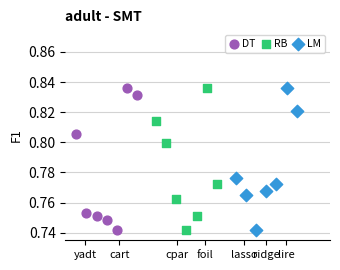

What are all the series names shown in the legend?

DT, RB, LM